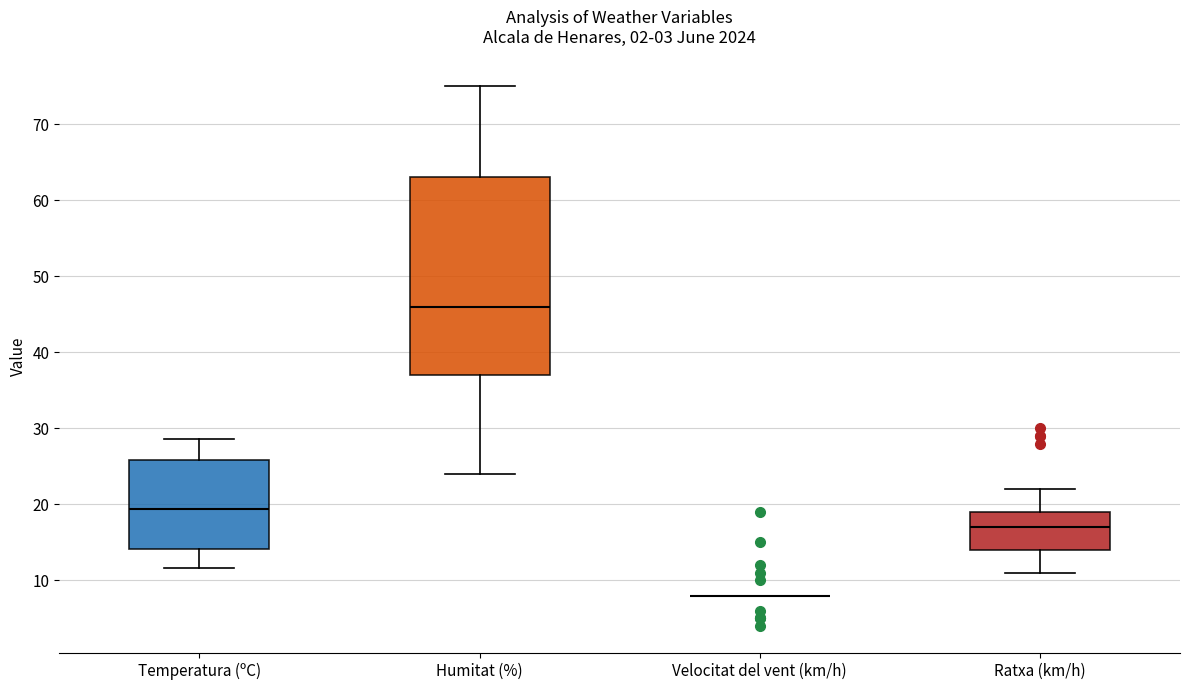

Which box is the tallest, from its lower edge to its upper edge?

Humitat (%)